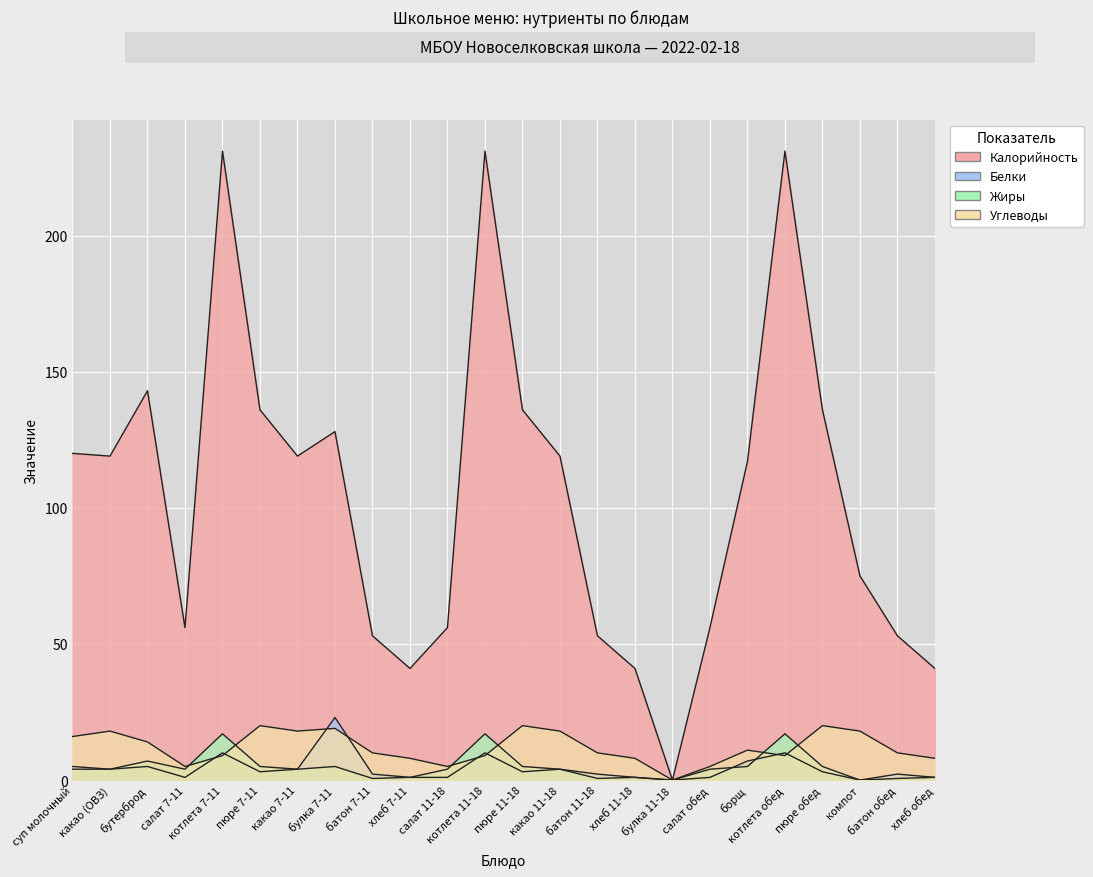

Where is Белки nearest to the value 11?

котлета 7-11